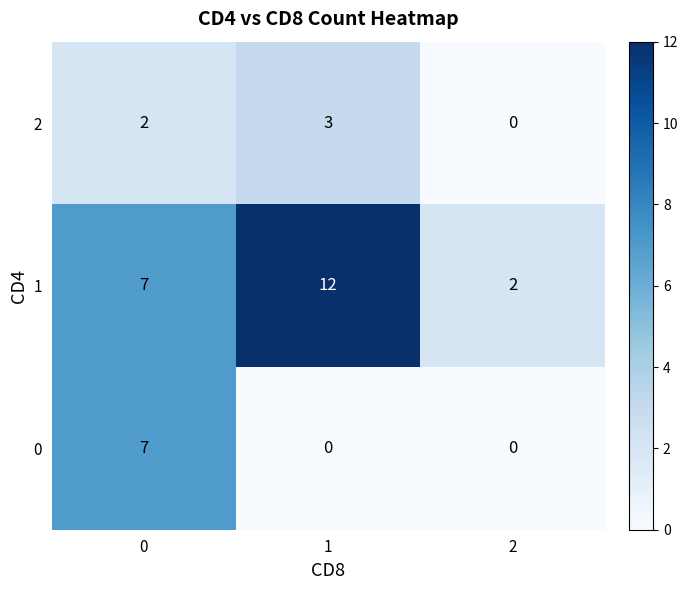

Rank the series at 1 from highest to lowest value.

1, 2, 0